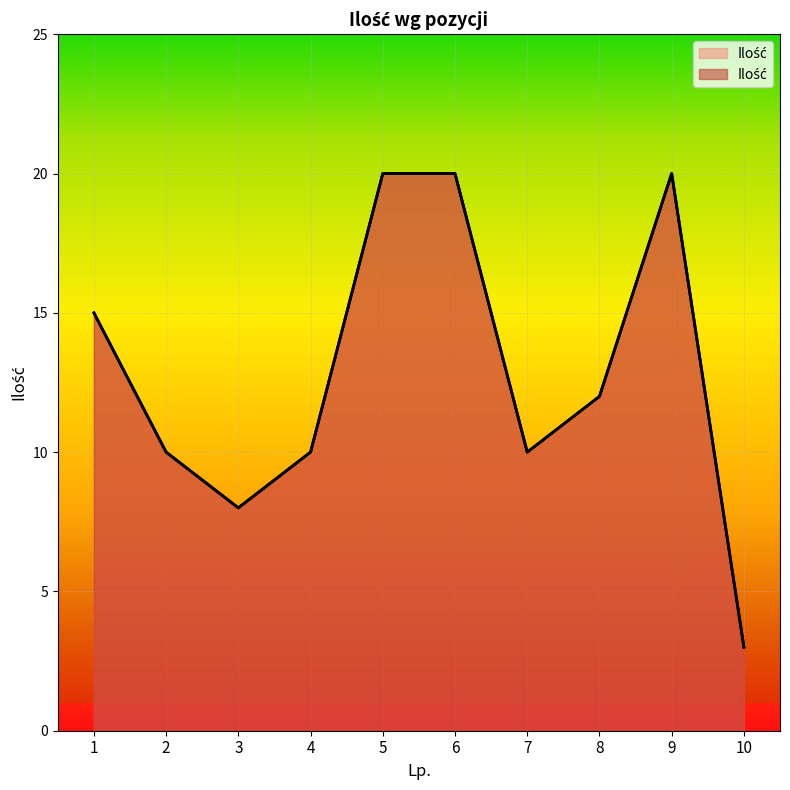

List the labels in order of value, largest first.

5, 6, 9, 1, 8, 2, 4, 7, 3, 10